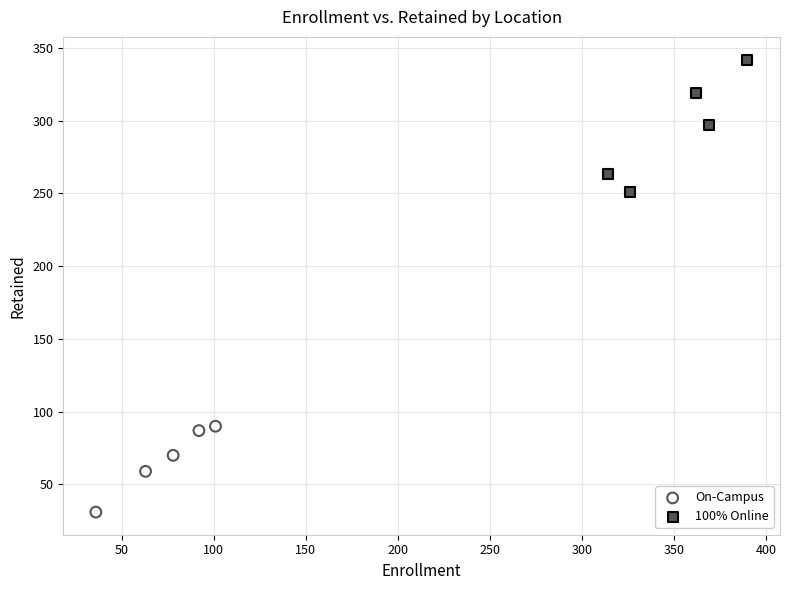

Which series reaches the maximum Y coordinate?

100% Online